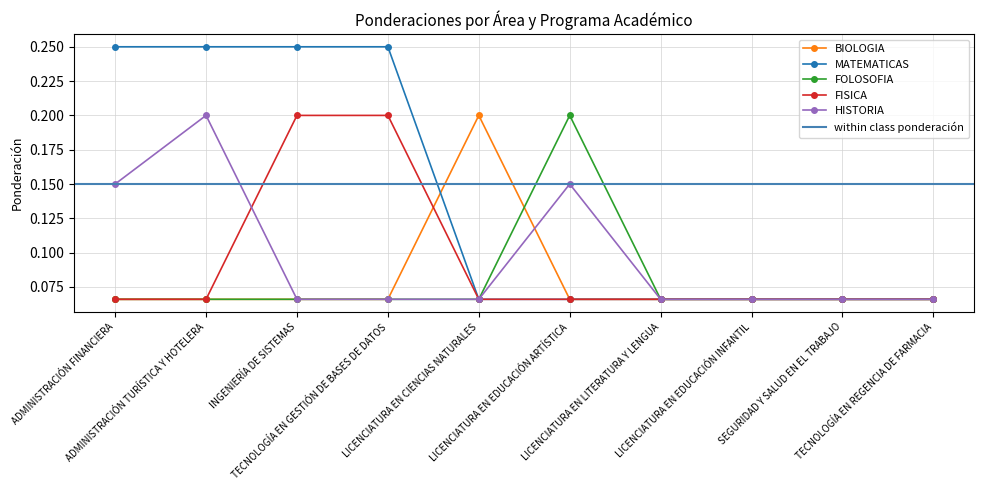

At which category does the chart reach its minimum across all series?

ADMINISTRACIÓN FINANCIERA